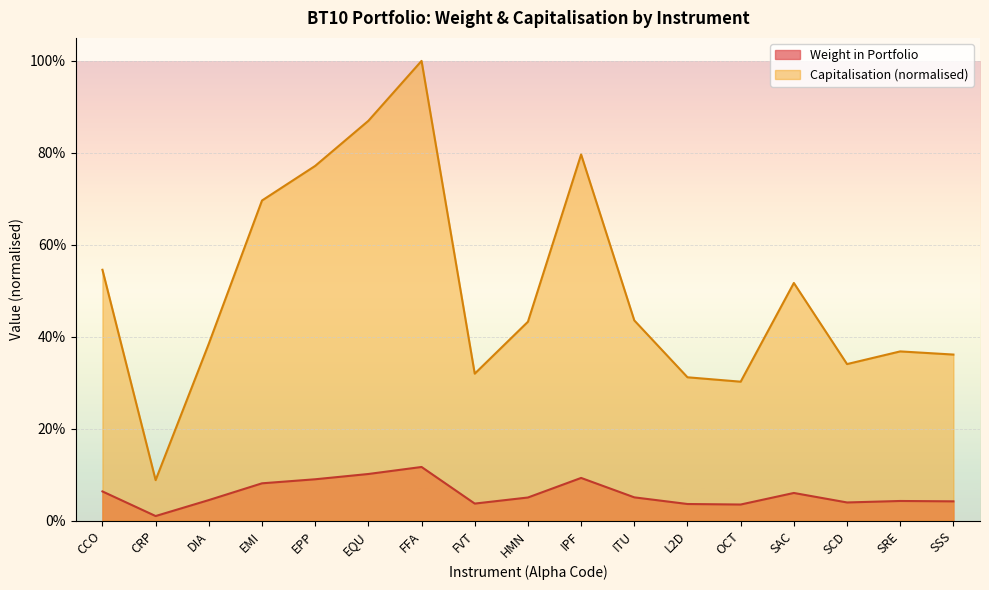

Does the chart display data point markers on the line(s)?

No